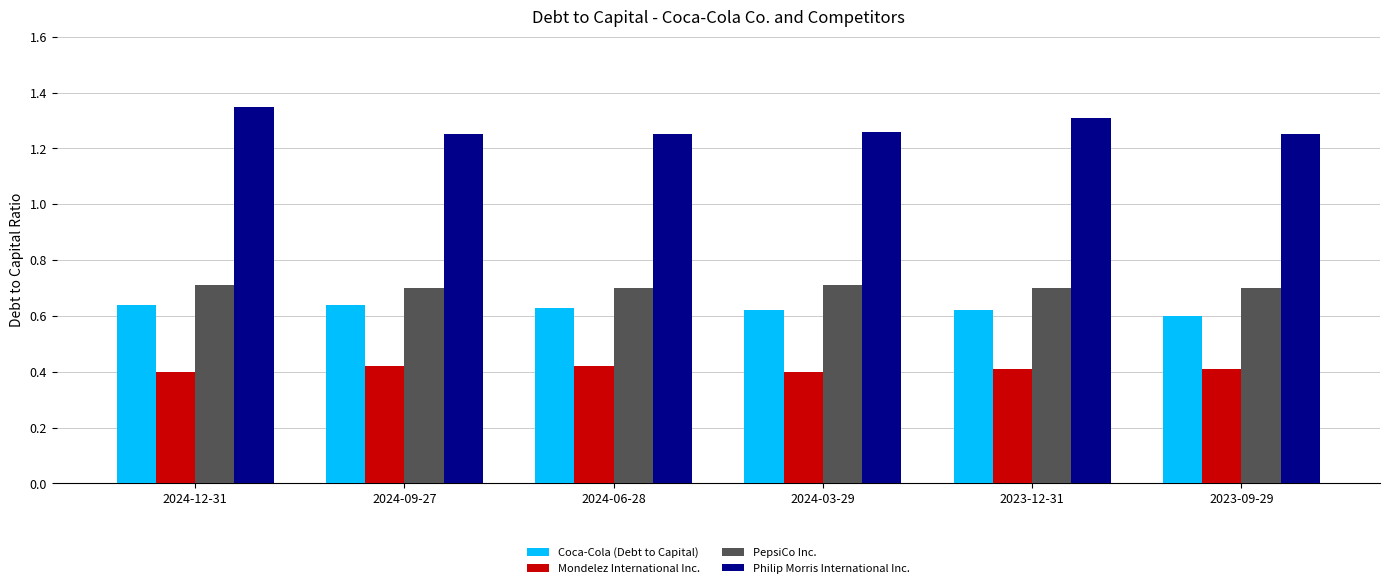

Count the PepsiCo Inc. values in the range 0 to 1.

6